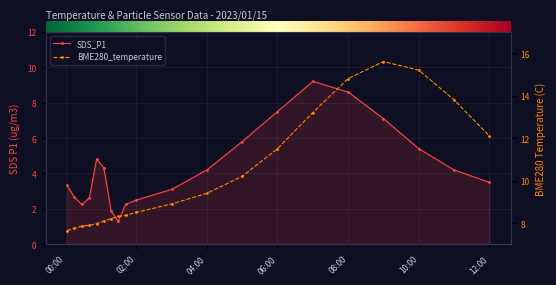

Which series has the largest total across all categories?

BME280_temperature